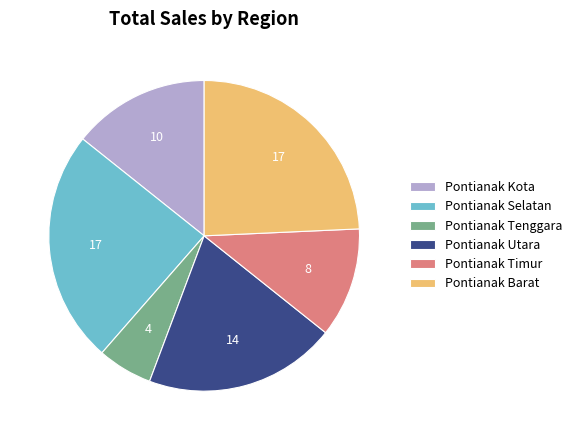

Which category has the smallest portion of the pie?

Pontianak Tenggara